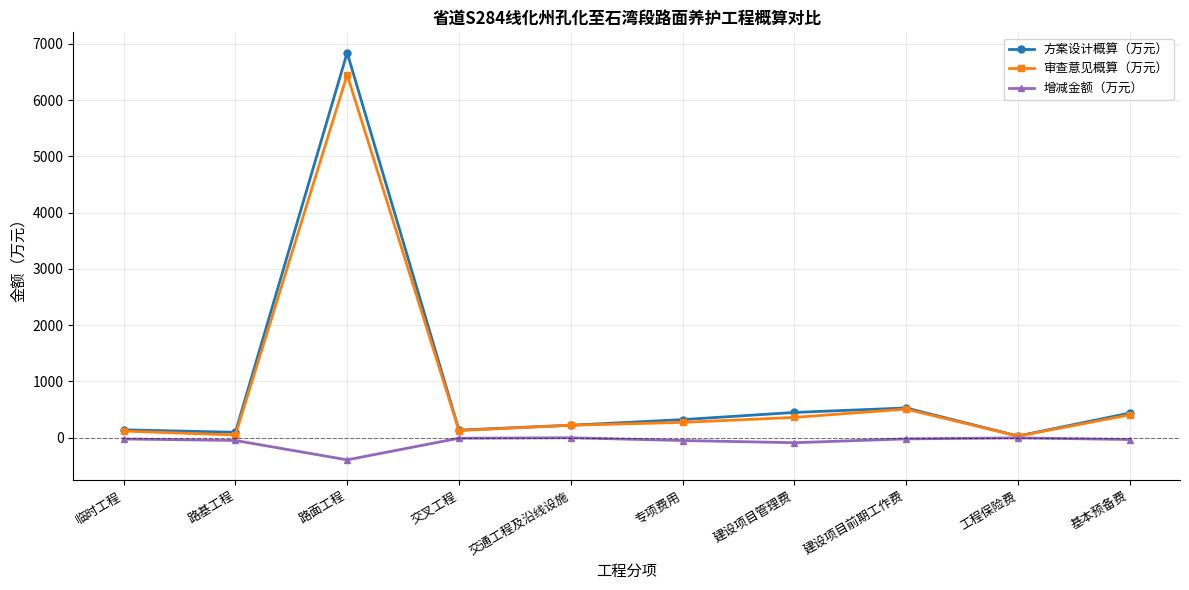

Is it true that 增减金额（万元） equals -20.2 at 建设项目前期工作费?

True